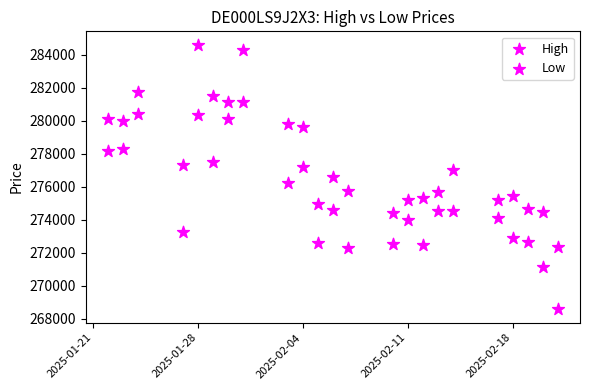

How many points are shown in the scatter plot?

46